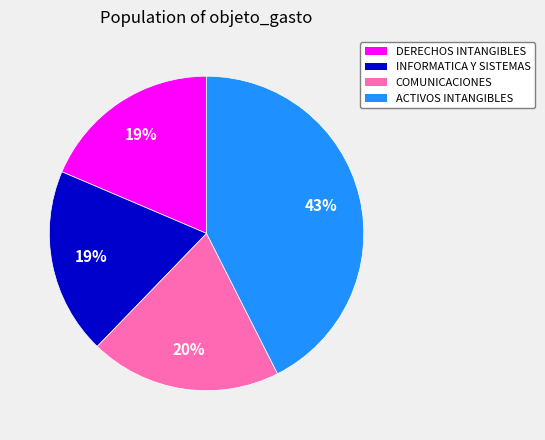

Approximately how many times larger is the value at DERECHOS INTANGIBLES compared to ACTIVOS INTANGIBLES?

0.4